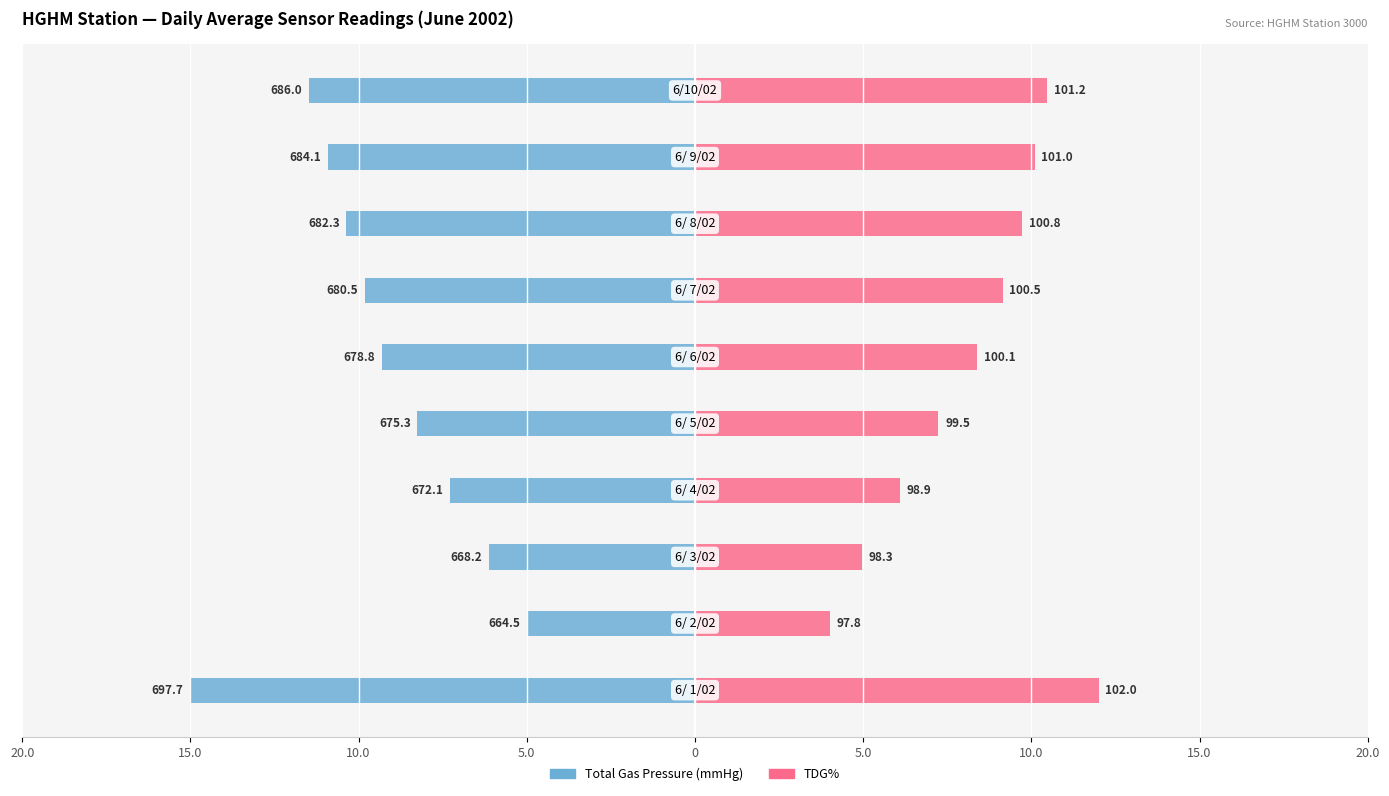

How many data points does each series have?

10